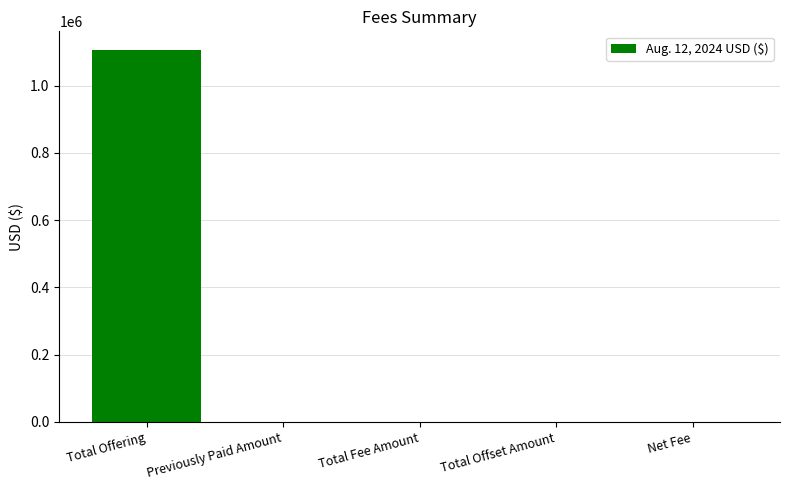

Between Total Offering and Total Fee Amount, which is larger?

Total Offering